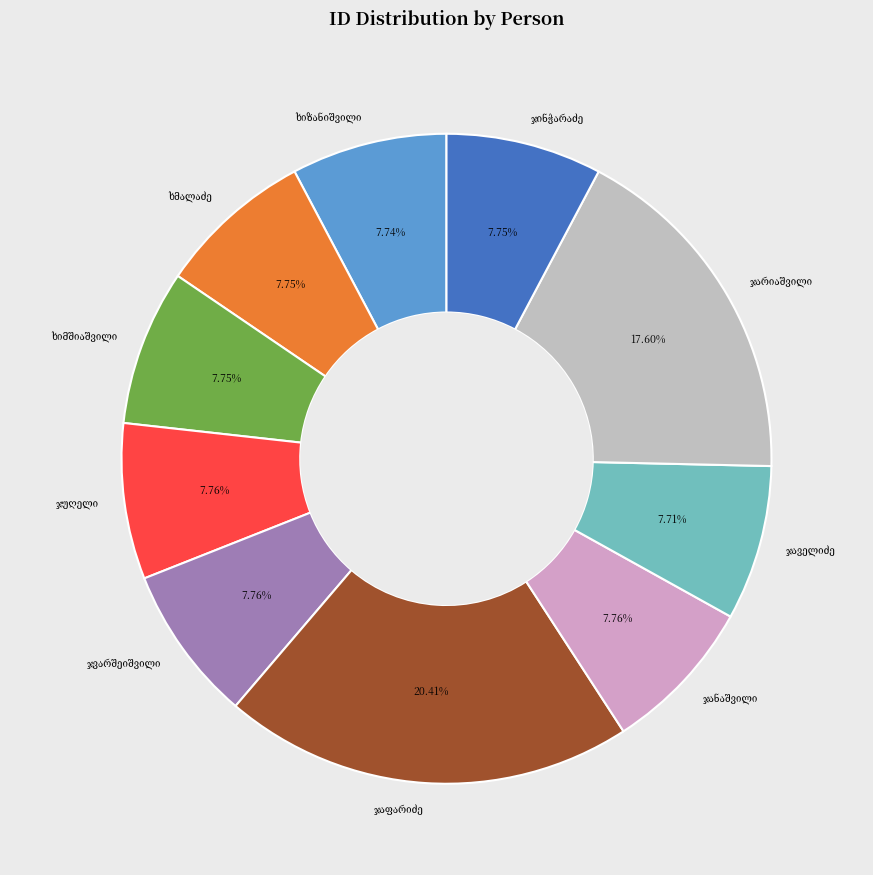

What is the largest slice in the pie chart?

კალისტრატე ბიჭიას ძე ჯაფარიძე